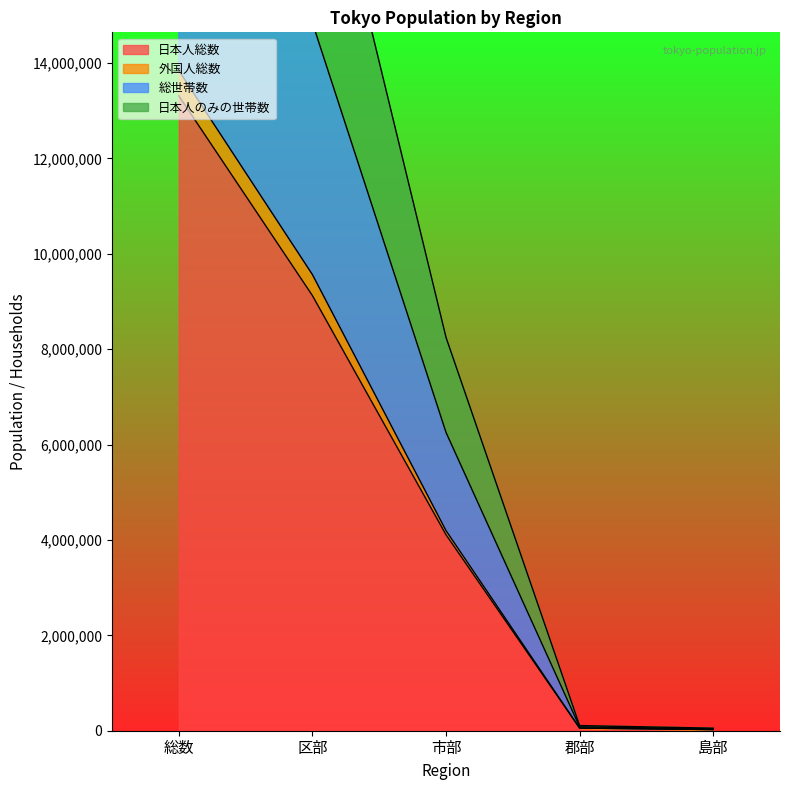

The 日本人総数 series shows 9122192 at 区部. True or false?

True